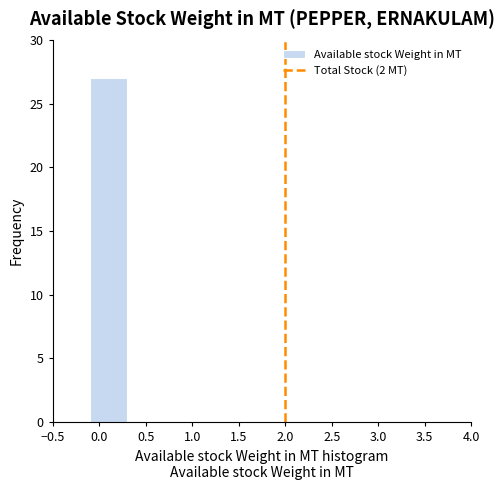

Reading left to right, list every bar in this chart as the range it spans on the x-axis followed by its height. The values are not printed on the chart, so give them approximately, as read against the axis.

-0.5 to -0.1: 0
-0.1 to 0.3: 27
0.3 to 0.7: 0
0.7 to 1.1: 0
1.1 to 1.5: 0
1.5 to 1.9: 0
1.9 to 2.3: 0
2.3 to 2.7: 0
2.7 to 3.1: 0
3.1 to 3.5: 0